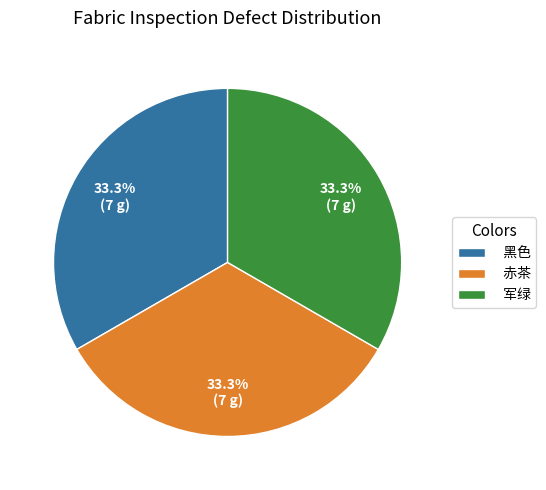

What percentage is NOT represented by 军绿?

66.7%